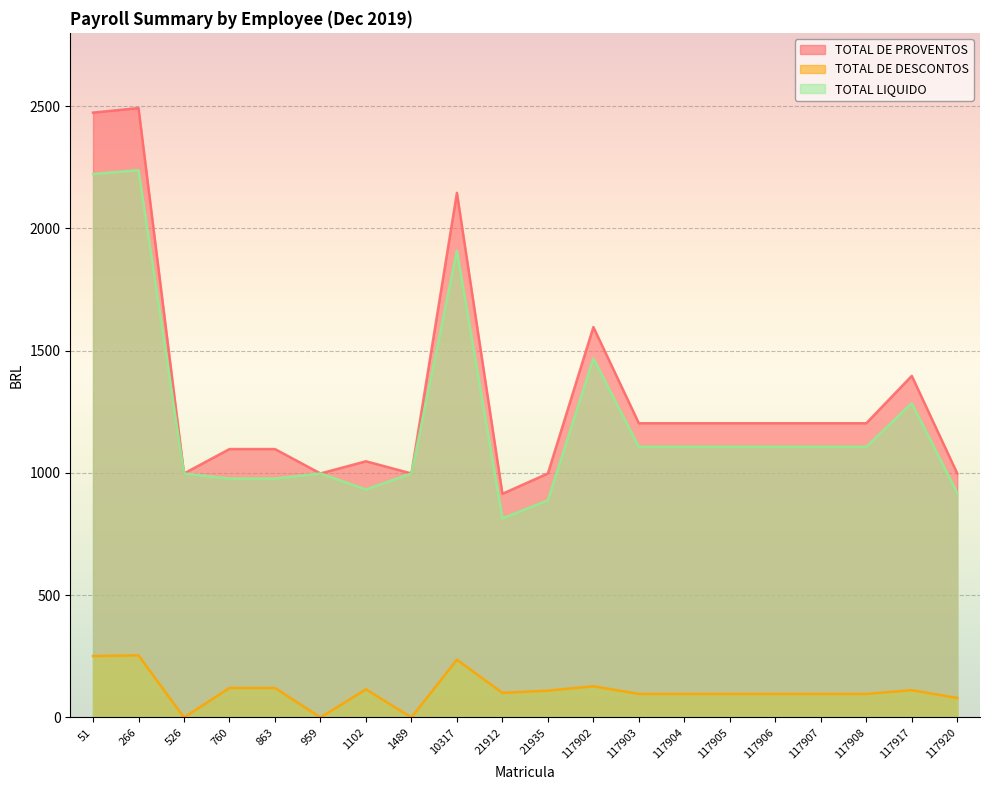

What is the spread (max minus min) of values at 117904?

1107.1